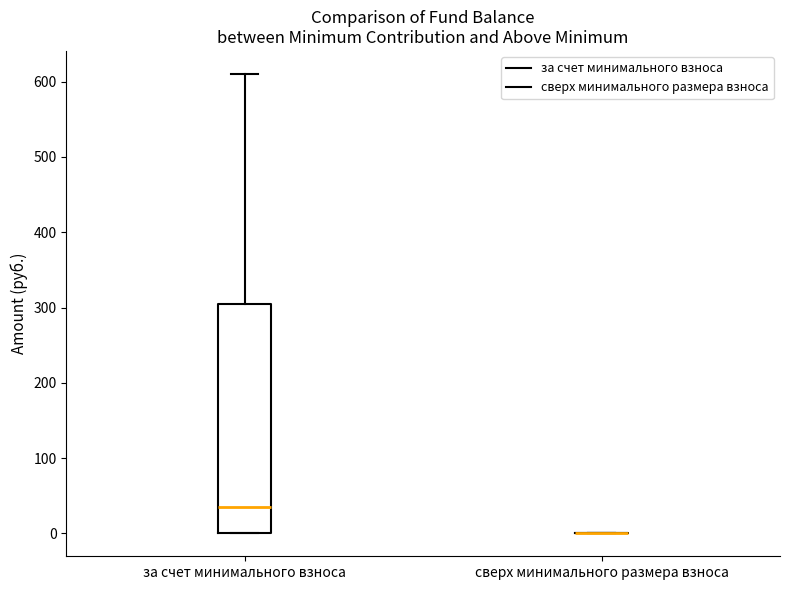

Where is the upper edge of the box for за счет минимального взноса on the y-axis? The values are not printed on the chart, so give them approximately, as read against the axis.

310